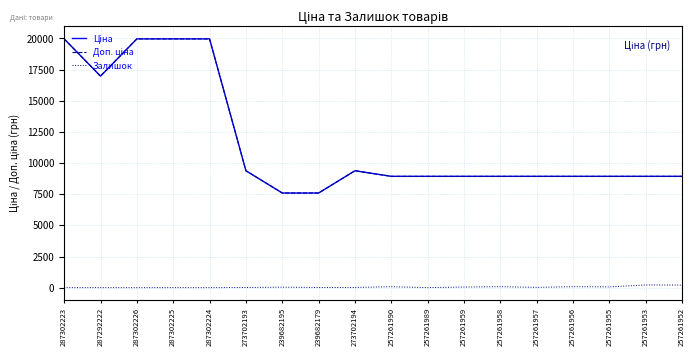

Does the chart display data point markers on the line(s)?

No